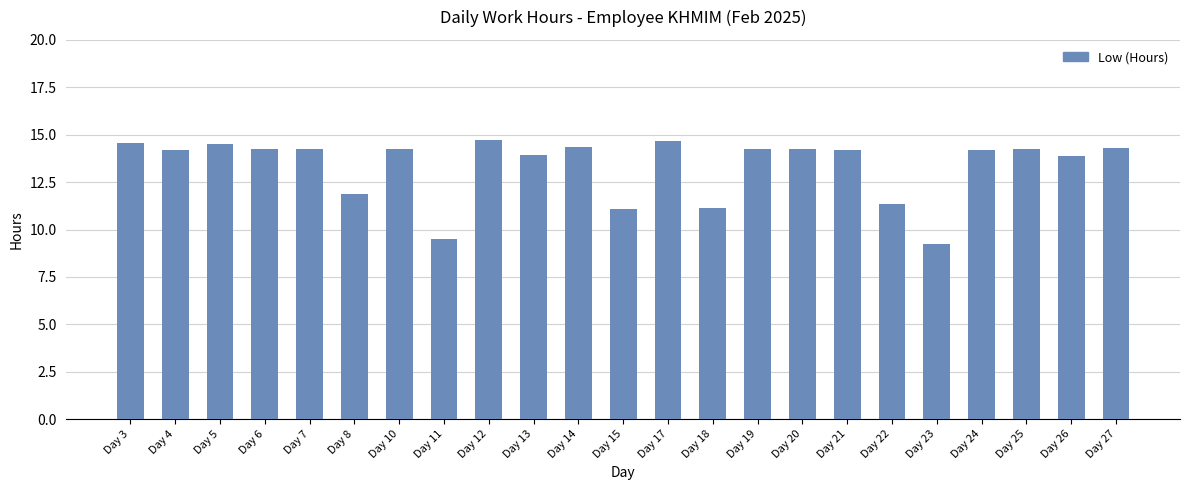

Does the chart contain any negative values?

No